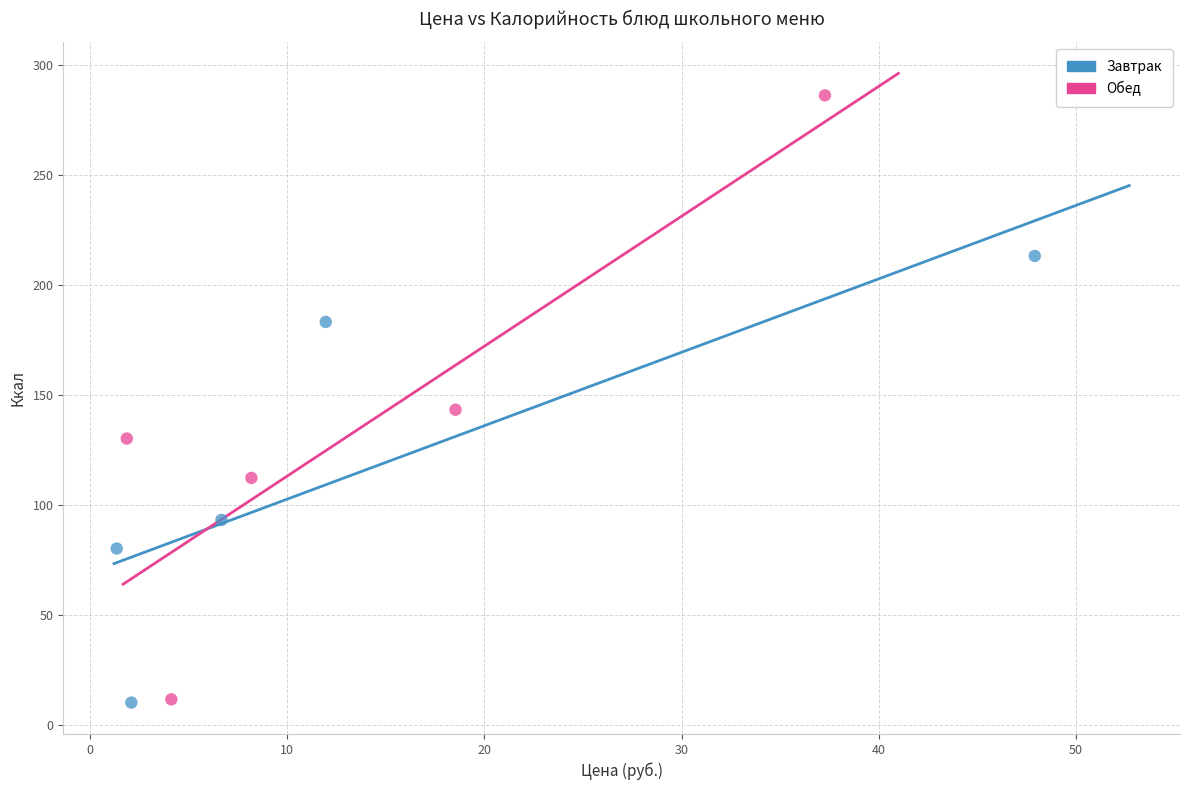

Which series contains the highest Y value?

Обед